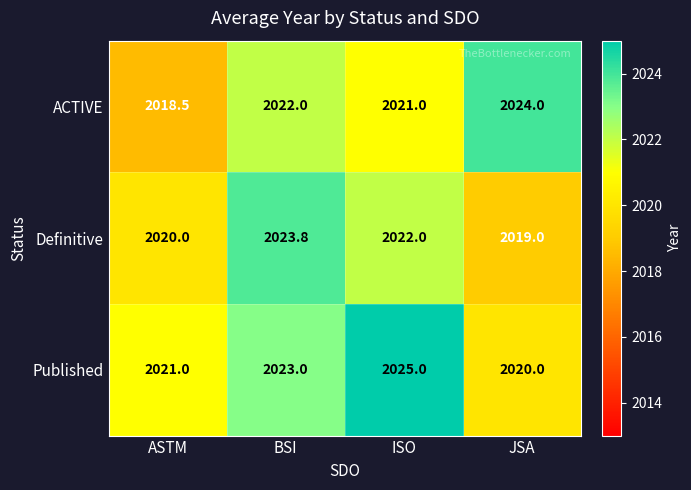

Which series has the largest total across all categories?

Published